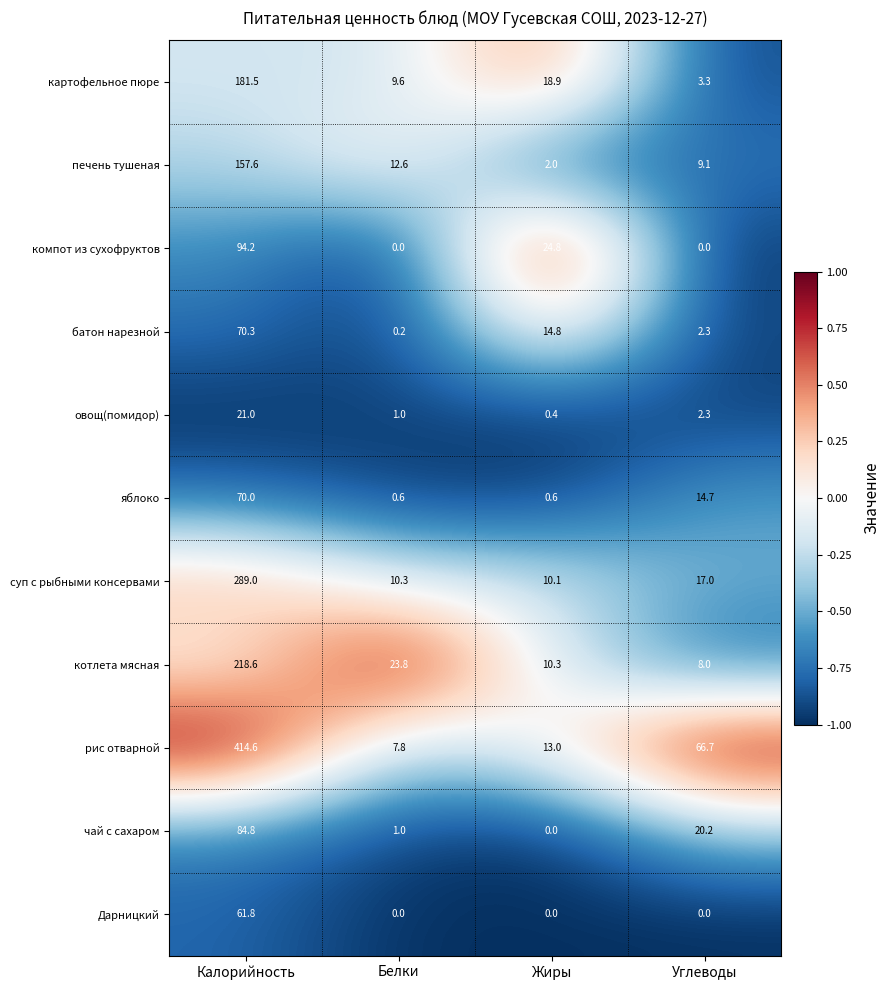

What is the maximum value shown in the chart?

414.6